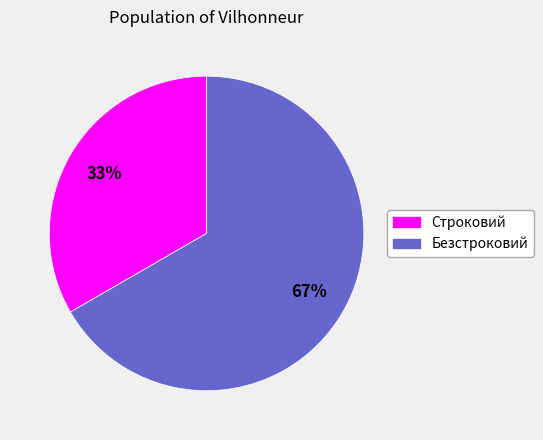

The Безстроковий slice represents 67% of the pie. True or false?

True